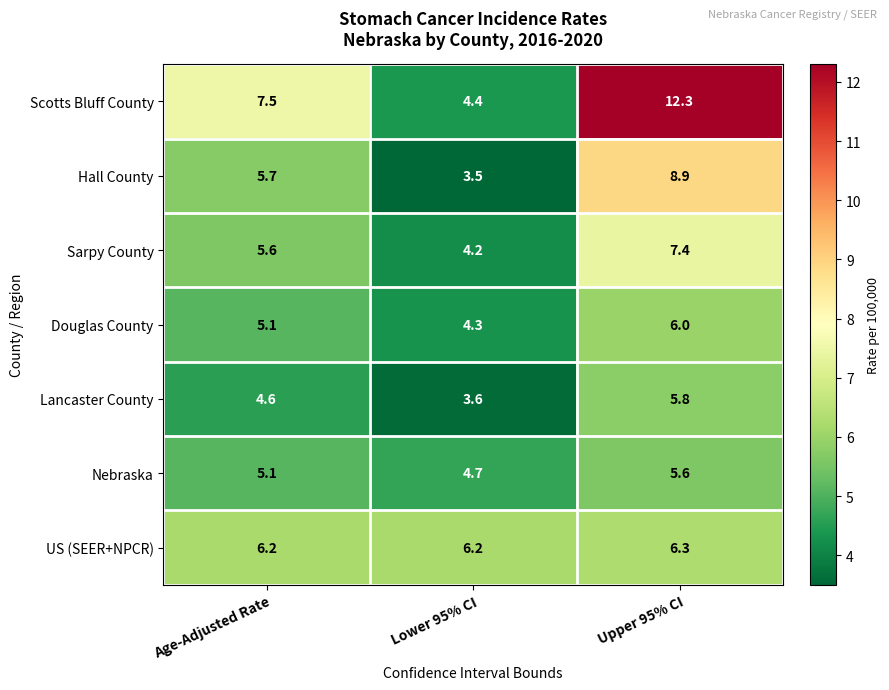

What is the difference between the Scotts Bluff County values at Upper 95% CI and Age-Adjusted Rate?

4.8